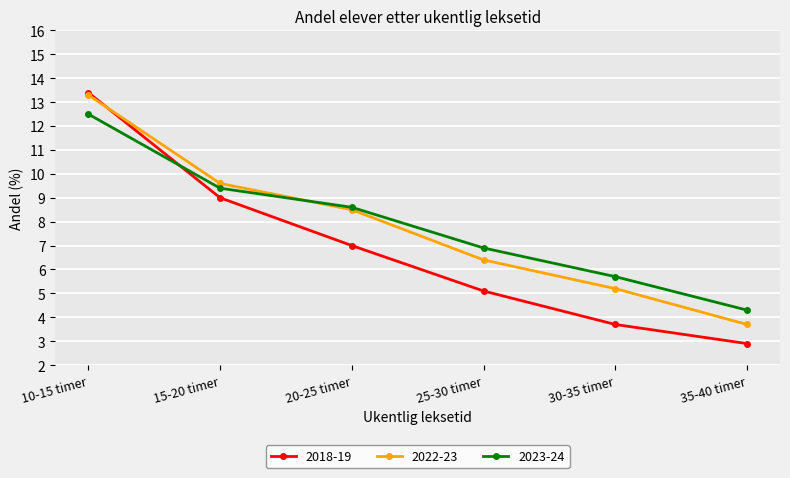

Which series has the largest total across all categories?

2023-24